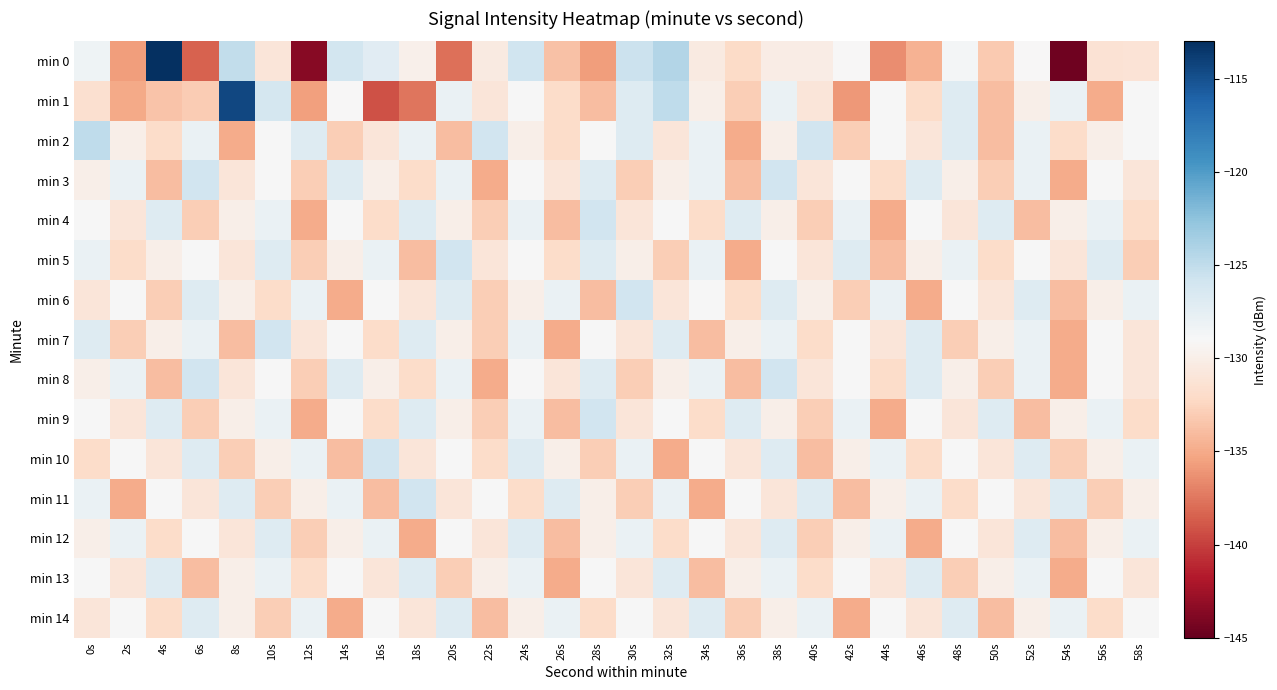

Which series has the widest spread of values?

min 0